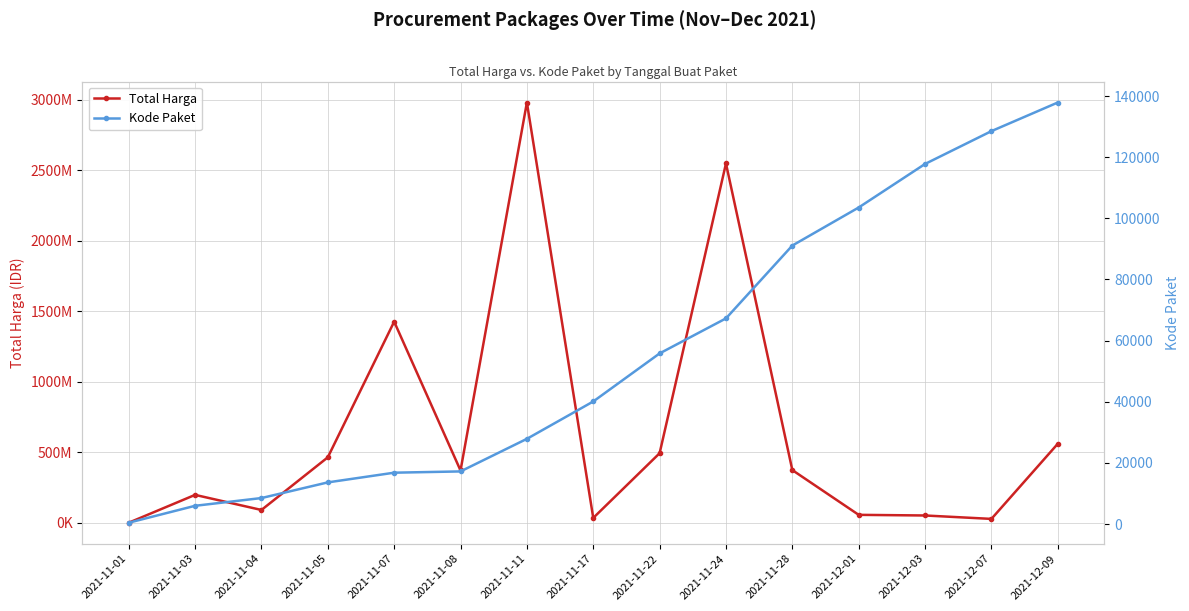

Where does the Total Harga series first go above 370566300?

2021-11-05